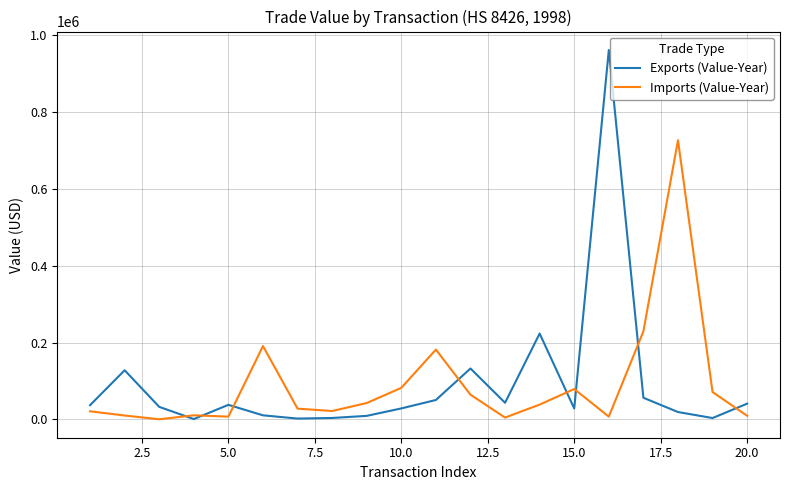

What is the difference between the maximum and minimum values in the Exports (Value-Year) series?

959993